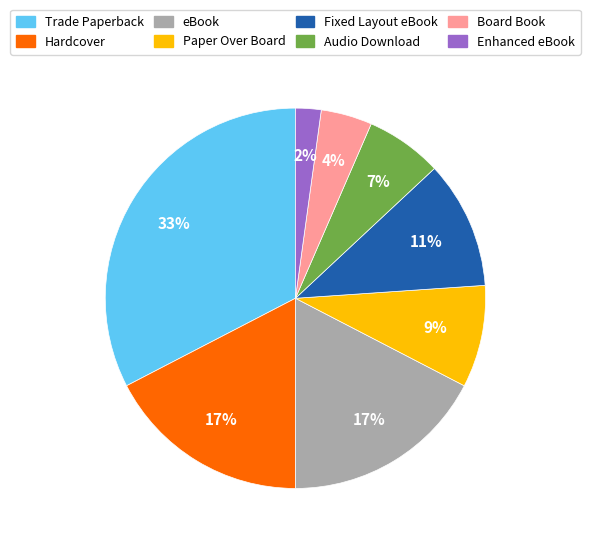

Which has a higher value, Trade Paperback or Board Book?

Trade Paperback